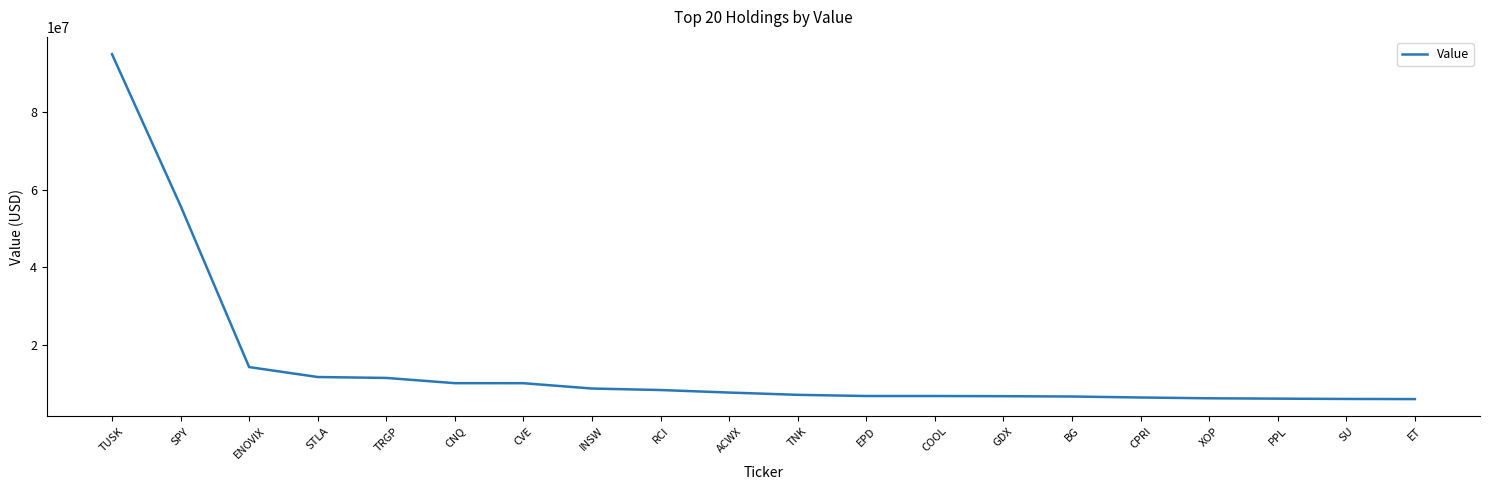

Is it true that the value at BG is 1702539?

False